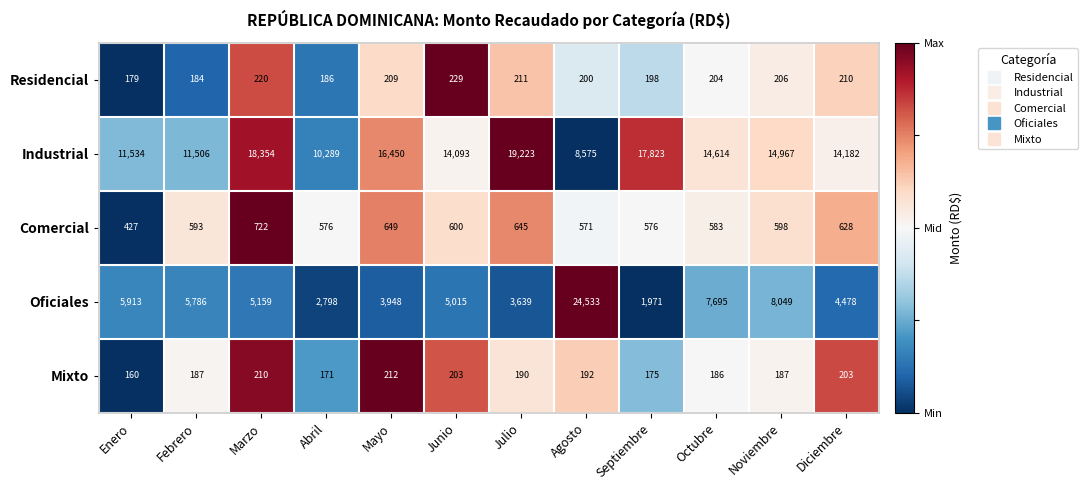

Which series has the largest range (max minus min)?

Oficiales